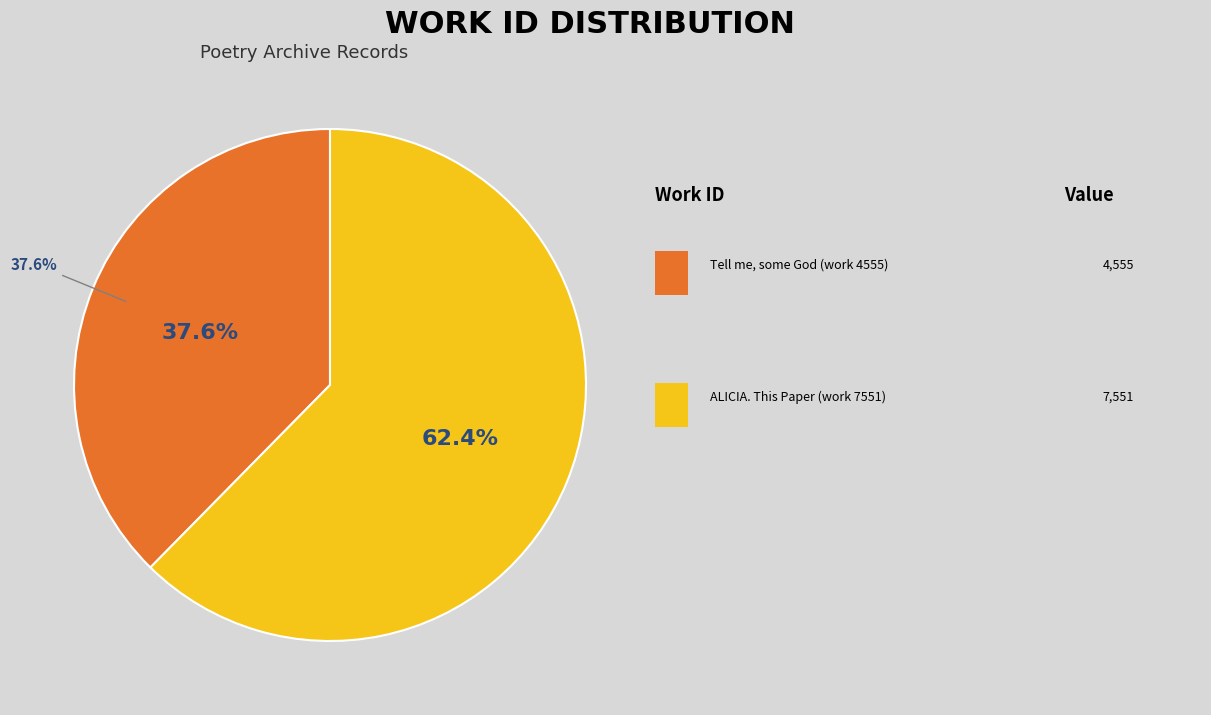

Which slice is the smallest?

Tell me, some God (work 4555)